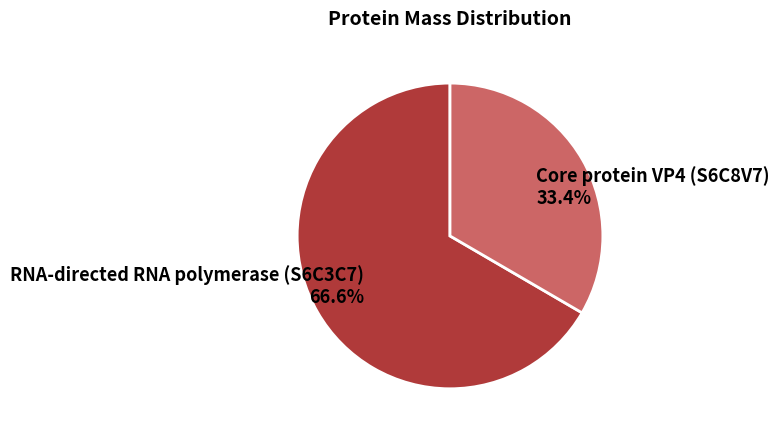

How many slices are in this pie chart?

2